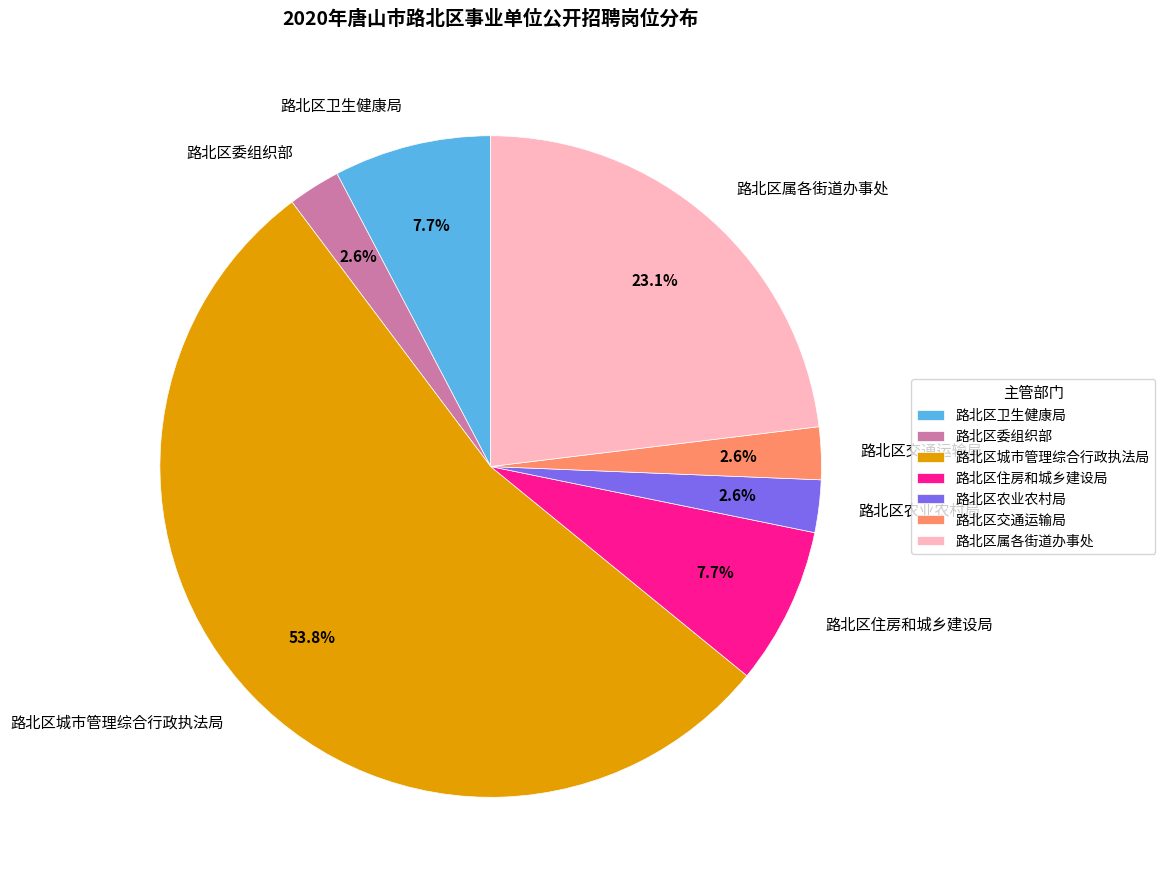

To the nearest percent, what portion does 路北区农业农村局 represent?

3%